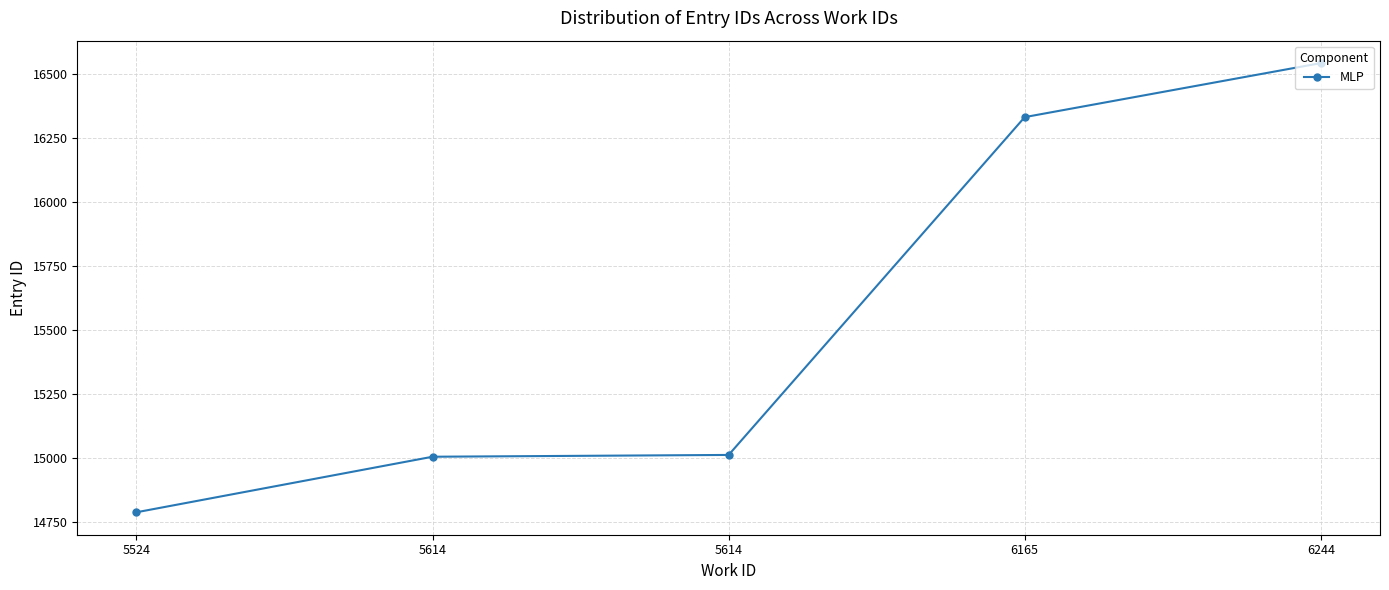

How many values are below 15011?

2